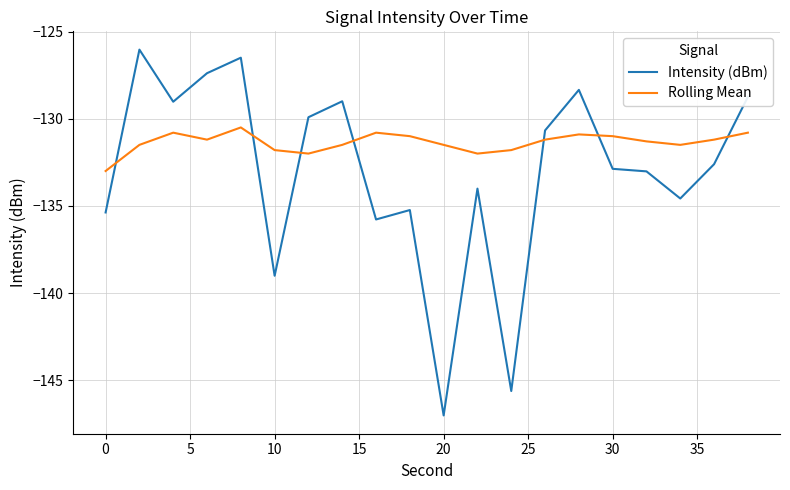

How many times do Rolling Mean and Intensity (dBm) cross each other?

7